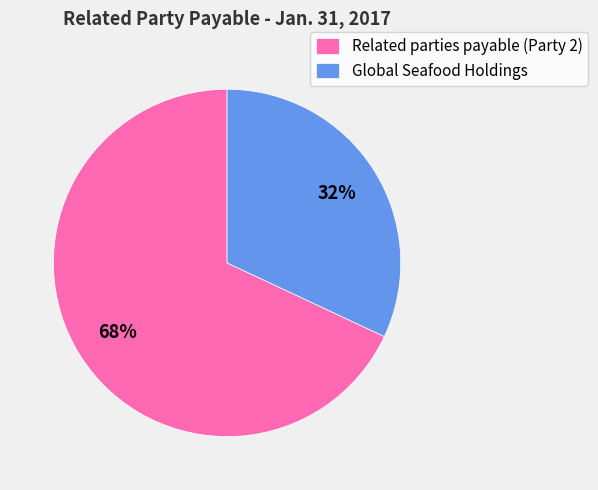

Count the number of slices in the pie.

2